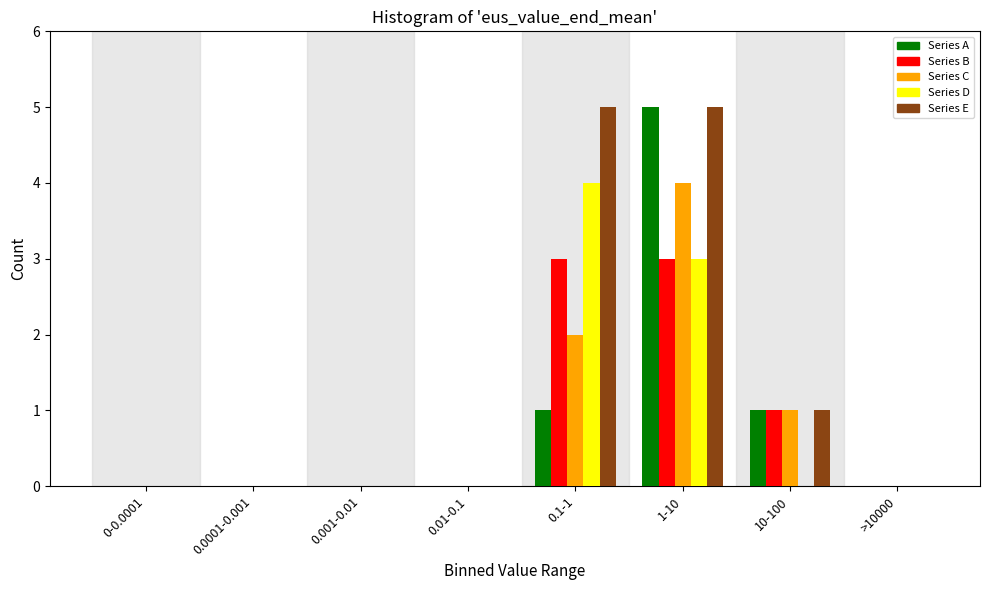

The value of Series A at 0-0.0001 is 0. True or false?

True